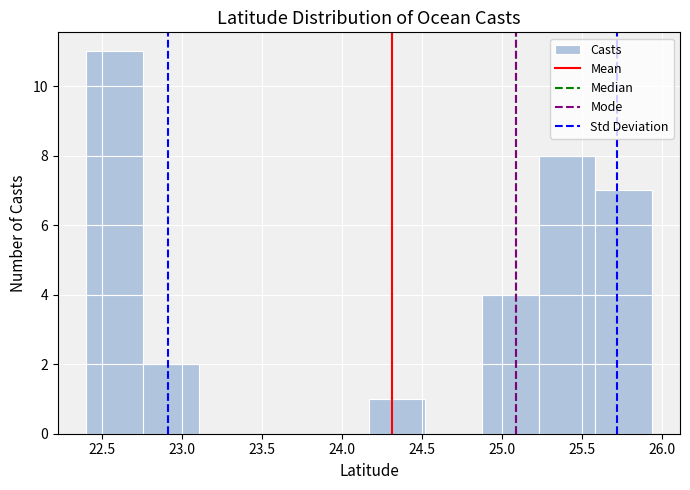

How tall is the bar that spans 25.60 to 25.95 on the x-axis? Neither the bar edges nor the heights are printed on the chart, so give them approximately, as read against the axes.

7